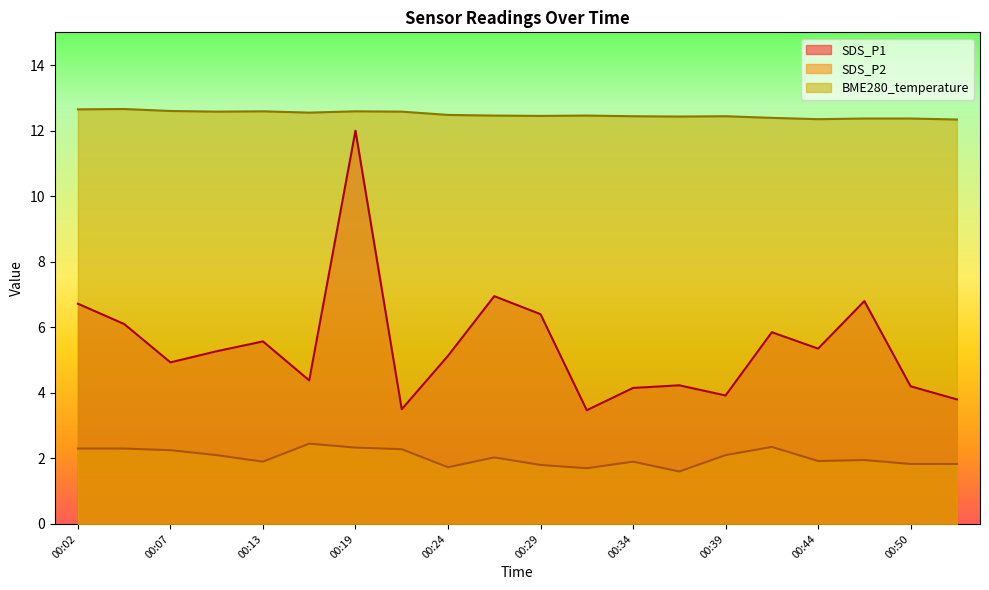

Where is the first local maximum for SDS_P1?

00:13